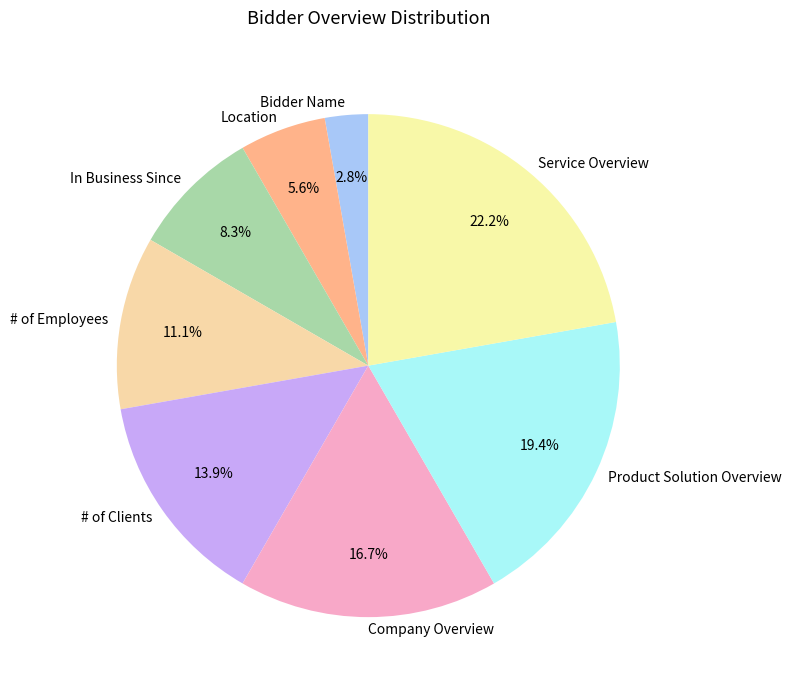

Does Location represent more than half of the total?

No